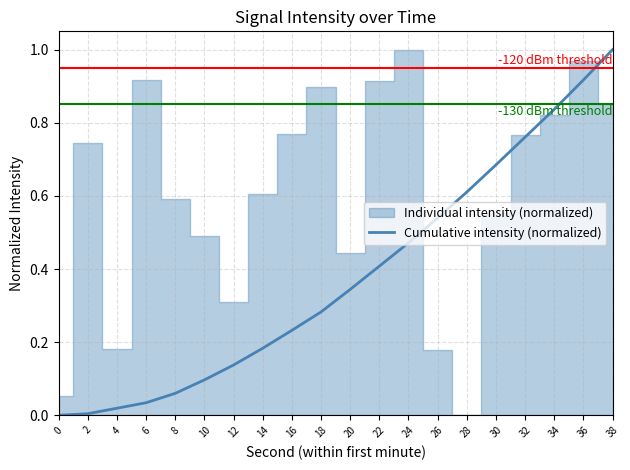

List the labels in order of value, smallest first.

0, 2, 4, 6, 8, 10, 12, 14, 16, 18, 20, 22, 24, 26, 28, 30, 32, 34, 36, 38